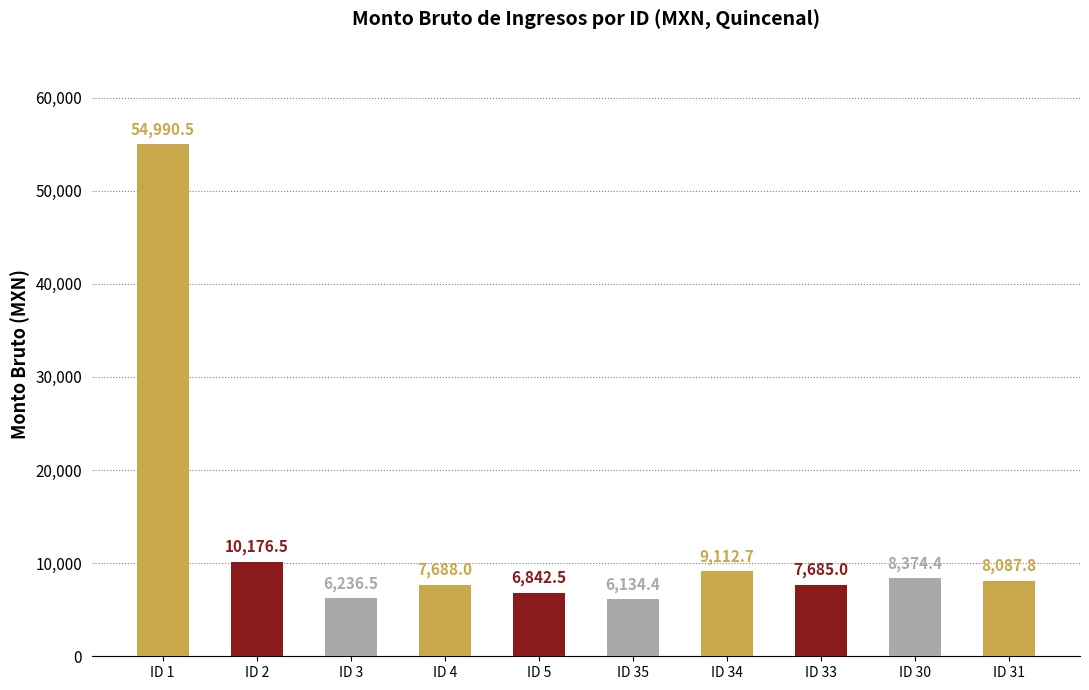

Rank the categories by value from lowest to highest.

ID 35, ID 3, ID 5, ID 33, ID 4, ID 31, ID 30, ID 34, ID 2, ID 1